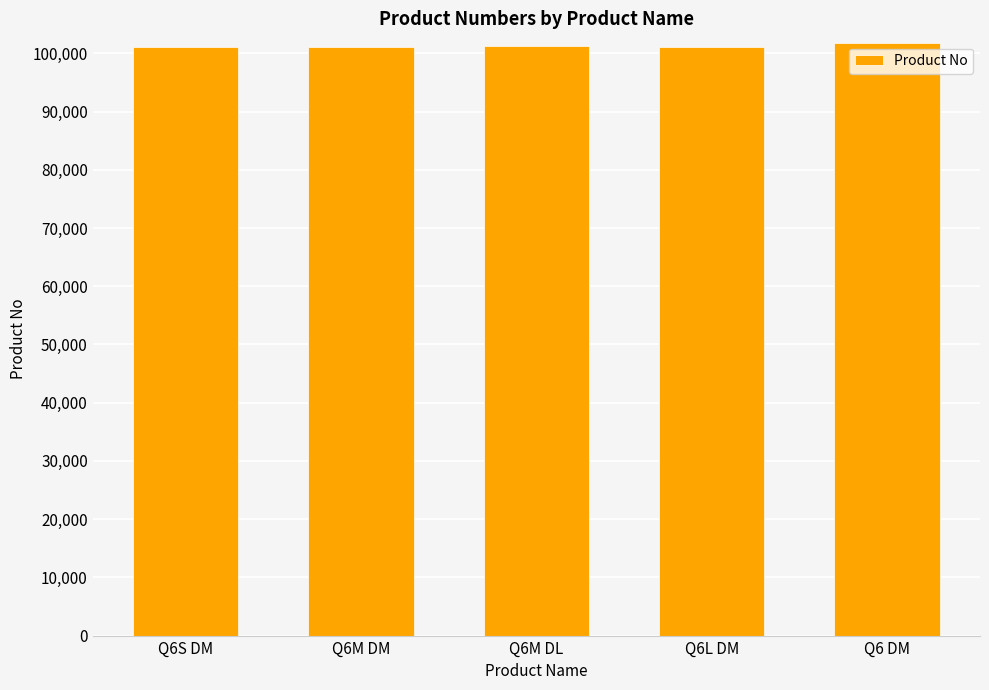

What is the sum of all values?

506532